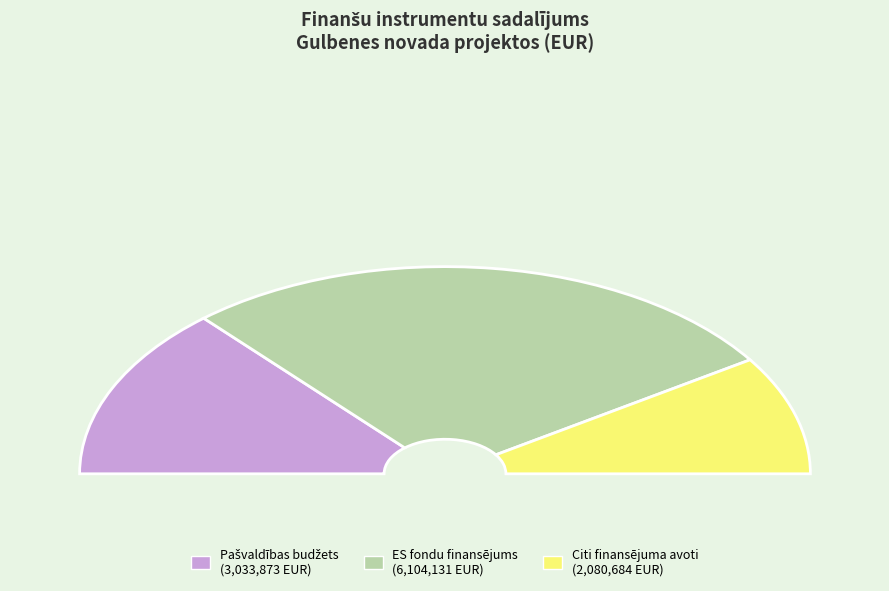

Which category has the biggest portion of the pie?

ES fondu finansējums